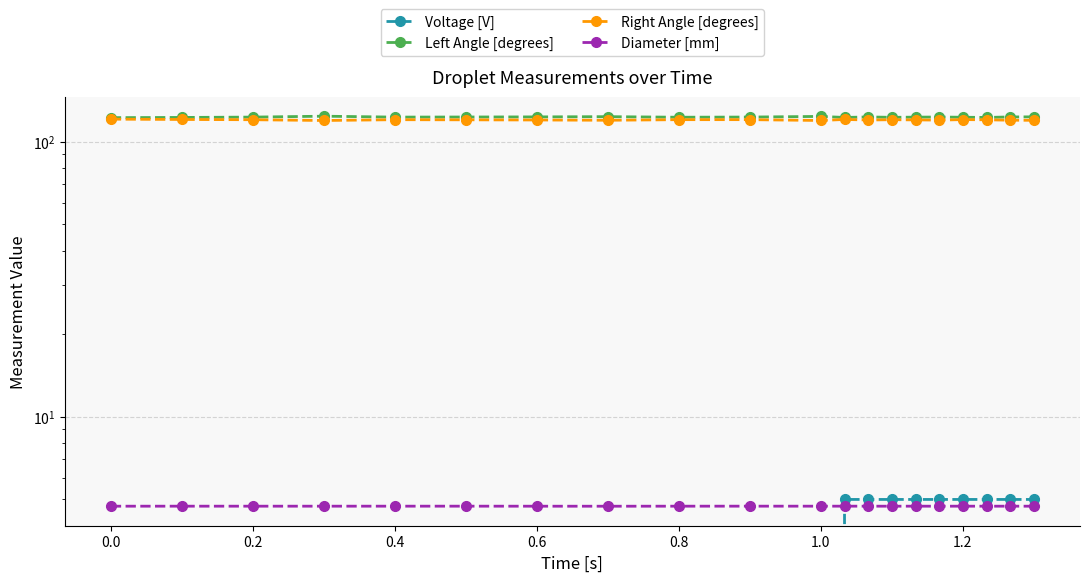

True or false: Voltage [V] has more than 0 points higher than both neighbors.

False